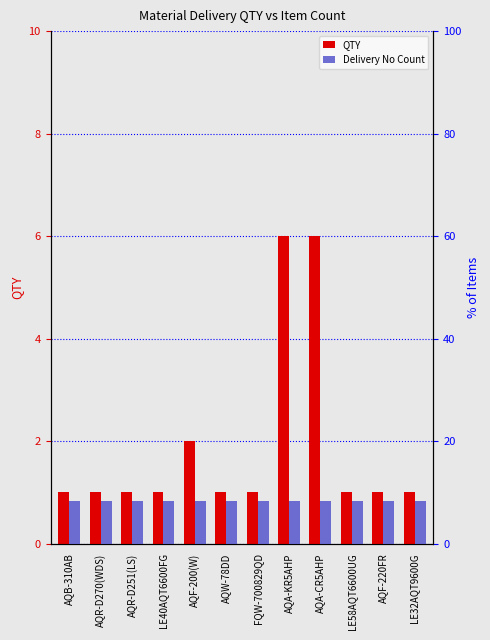

True or false: QTY has a value of 4.0 at AQA-KR5AHP.

False